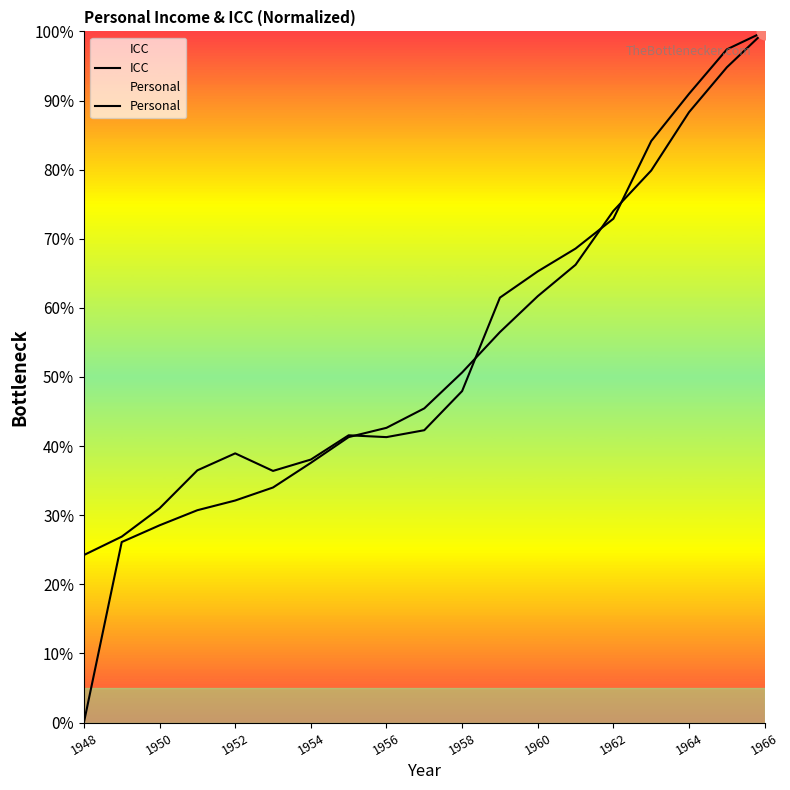

What are all the series names shown in the legend?

ICC, Personal